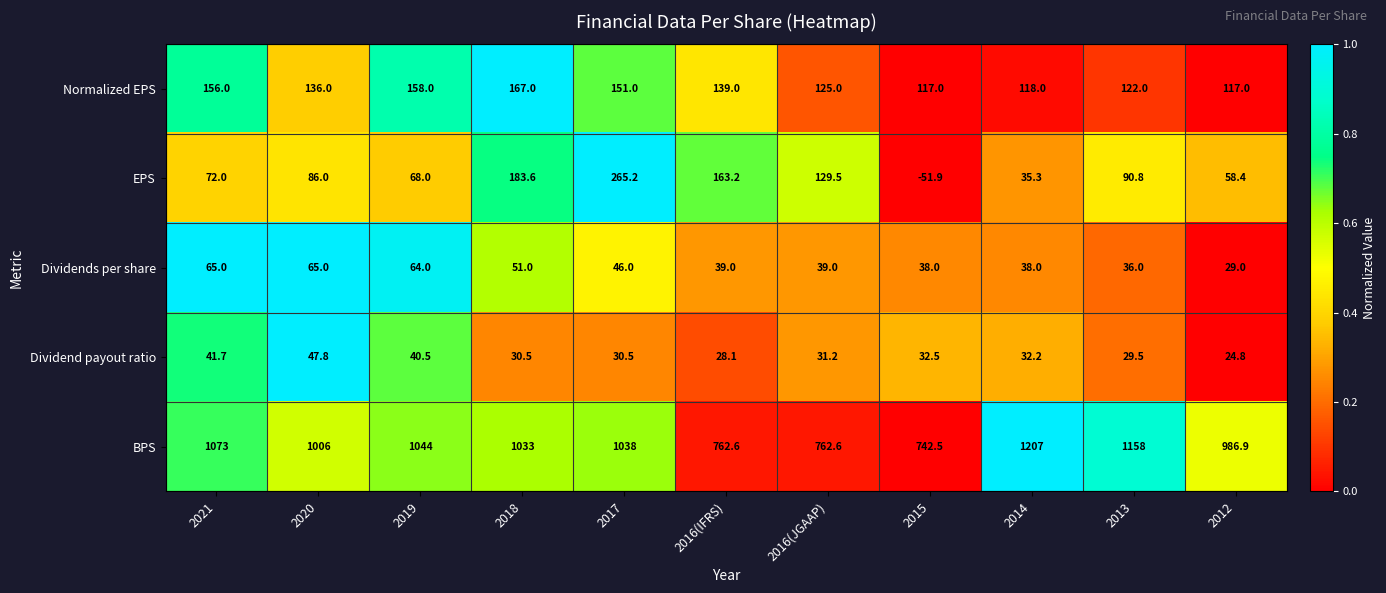

How many negative values does the EPS series have?

1